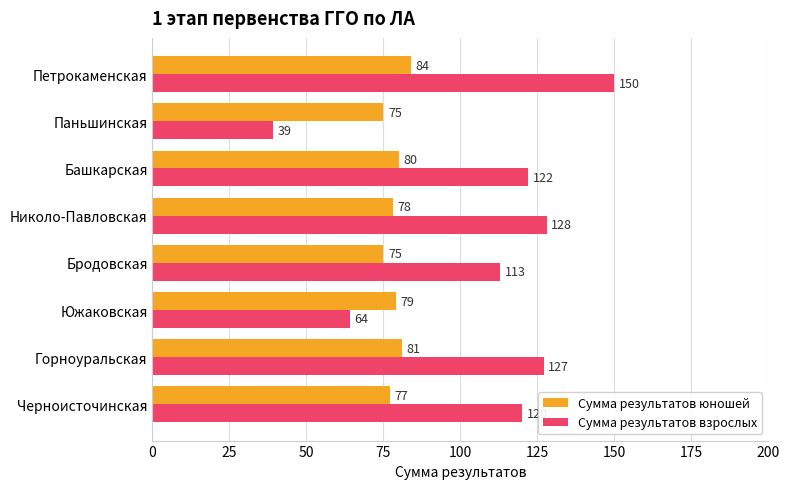

Which label corresponds to the largest value in the chart?

Петрокаменская